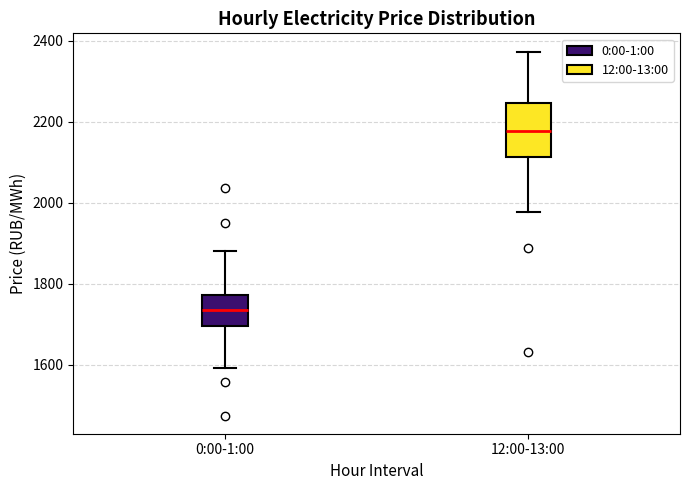

Which box is the tallest, from its lower edge to its upper edge?

12:00-13:00